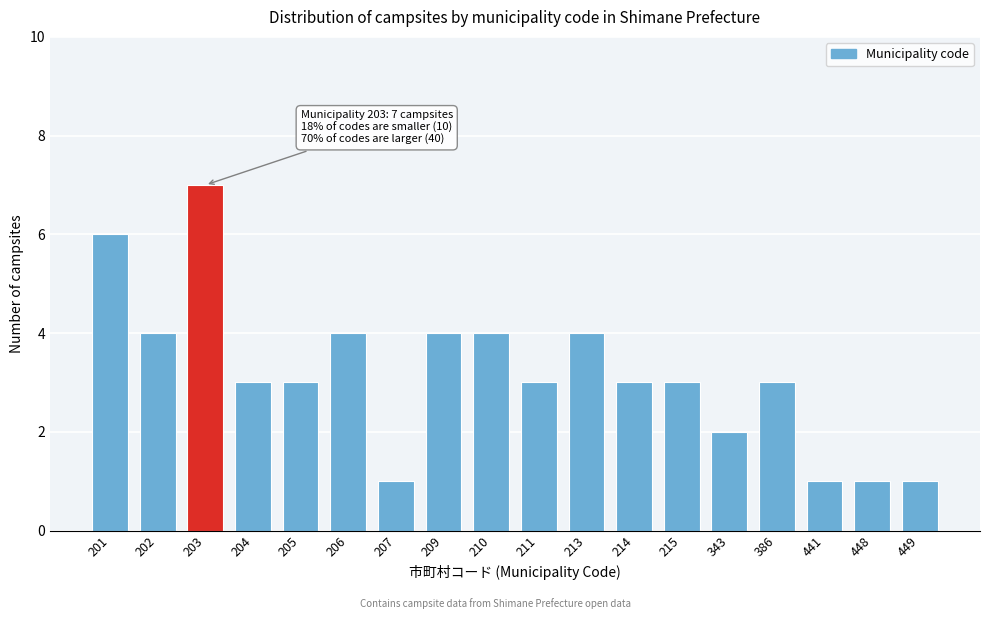

Reading right to left, extract all data points from this chart.

1	1	1	3	2	3	3	4	3	4	4	1	4	3	3	7	4	6